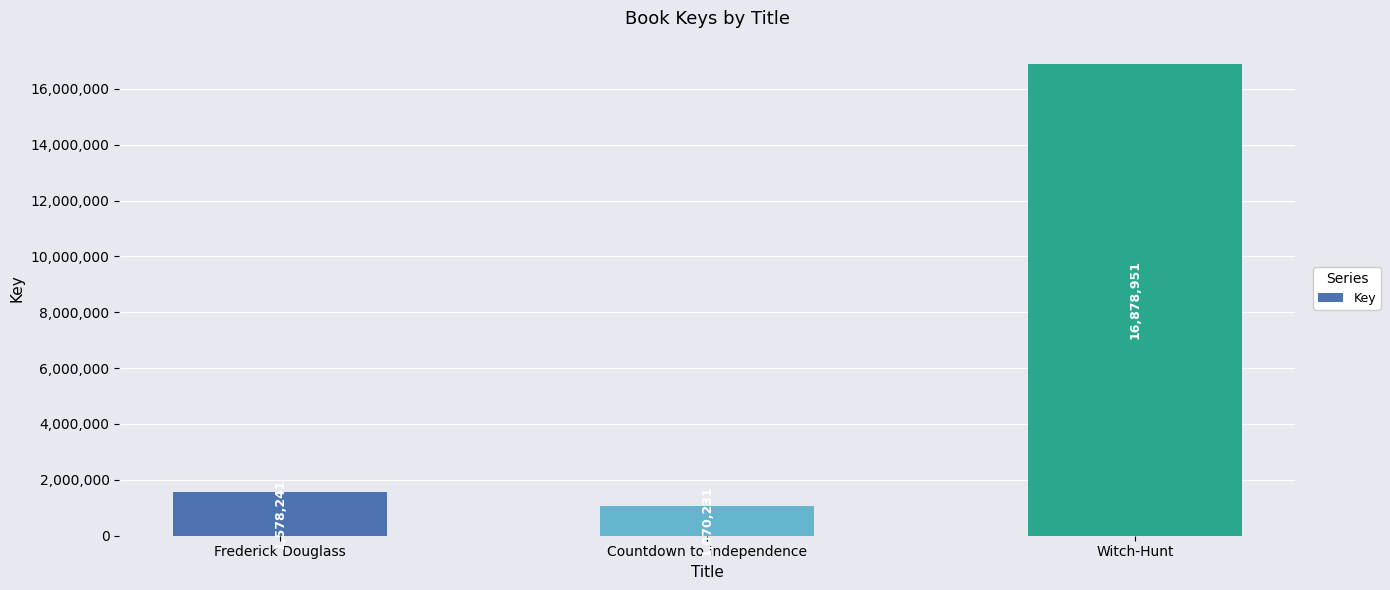

What is the label of the 3rd bar from the right?

Frederick Douglass